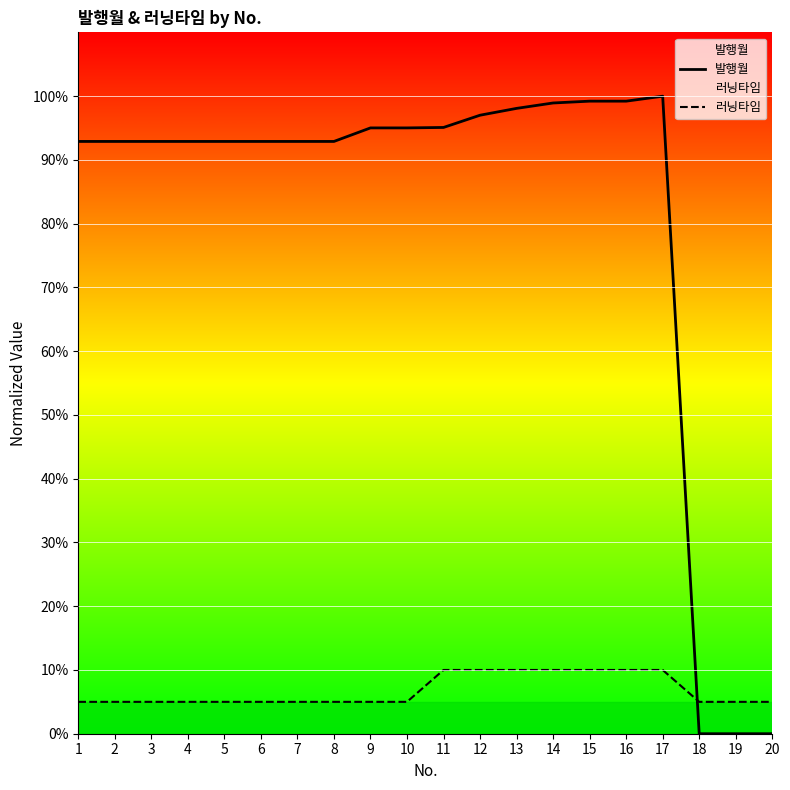

Is it true that 러닝타임 equals 2.2 at 10?

False